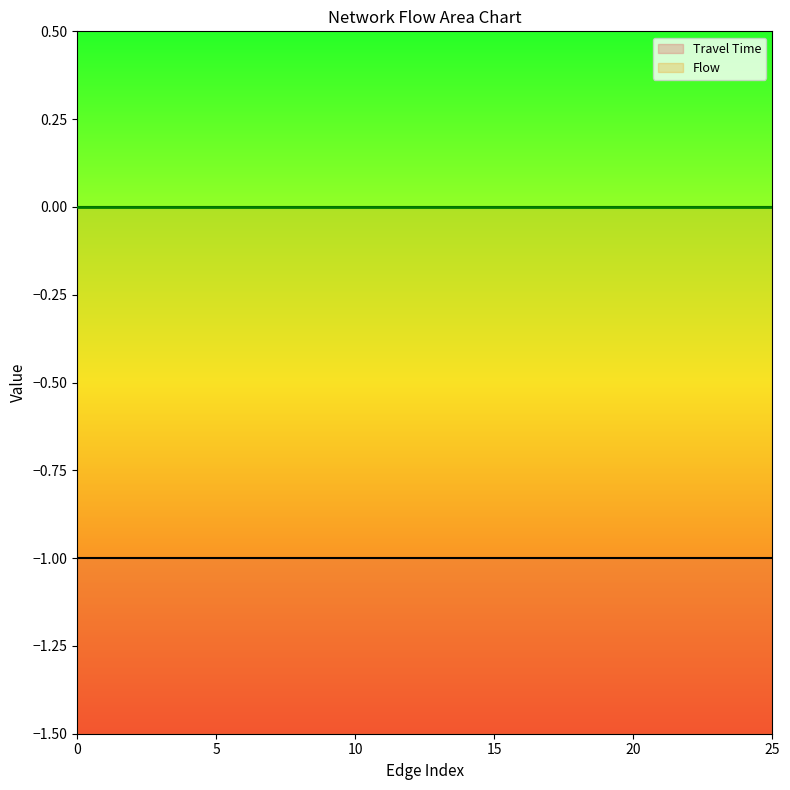

Which series has the largest total across all categories?

Flow